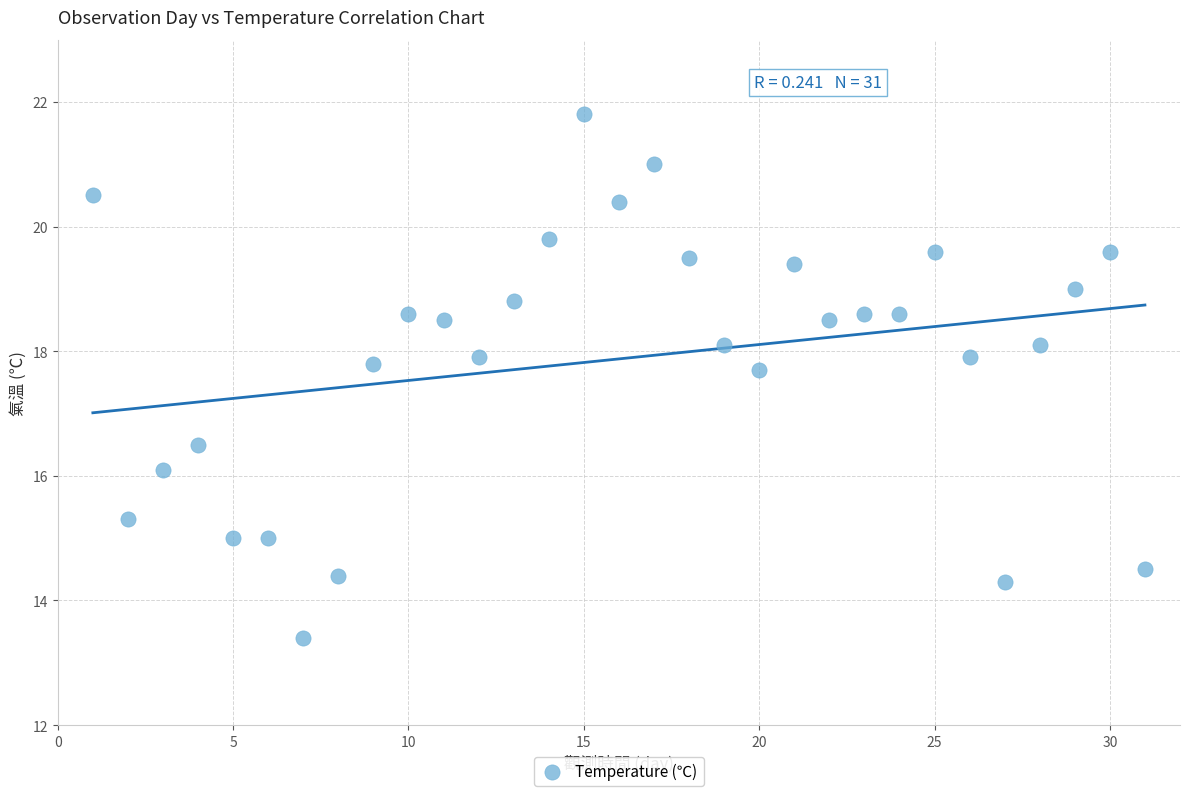

What Y value in the scatter plot is closest to 17?

16.5